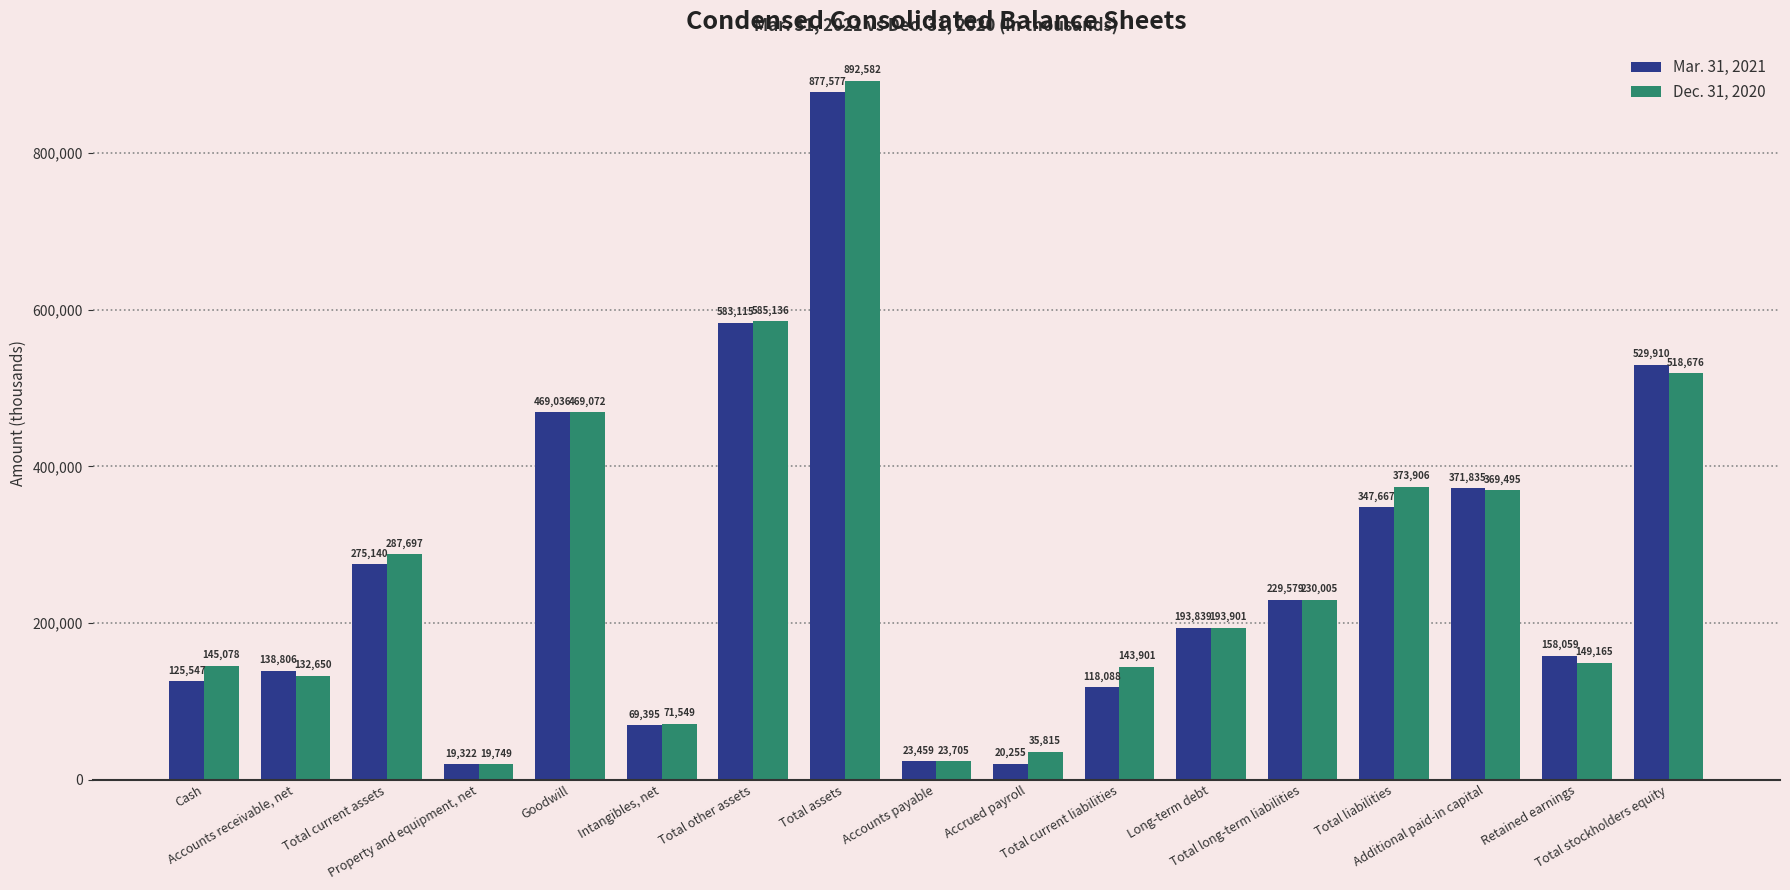

At which category does the chart reach its peak across all series?

Total assets